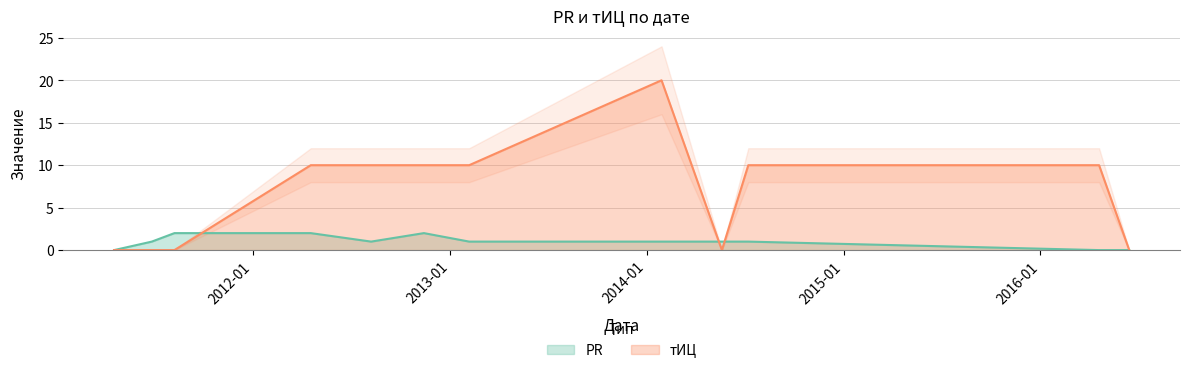

Reading right to left, what are all the values shown in this chart?

PR: 2016-06-14=0	2016-04-19=0	2014-07-08=1	2014-05-20=1	2014-01-28=1	2013-02-05=1	2012-11-13=2	2012-08-07=1	2012-04-17=2	2011-08-08=2	2011-06-27=1	2011-04-18=0
тИЦ: 2016-06-14=0	2016-04-19=10	2014-07-08=10	2014-05-20=0	2014-01-28=20	2013-02-05=10	2012-11-13=10	2012-08-07=10	2012-04-17=10	2011-08-08=0	2011-06-27=0	2011-04-18=0